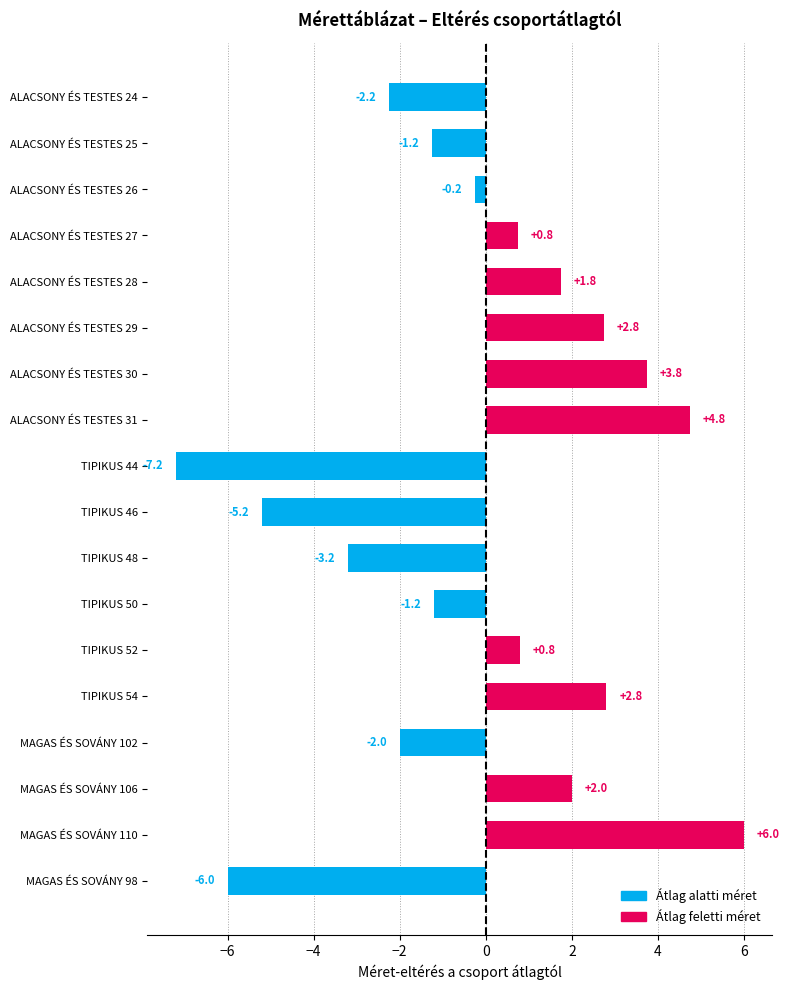

How many values are below zero?

9